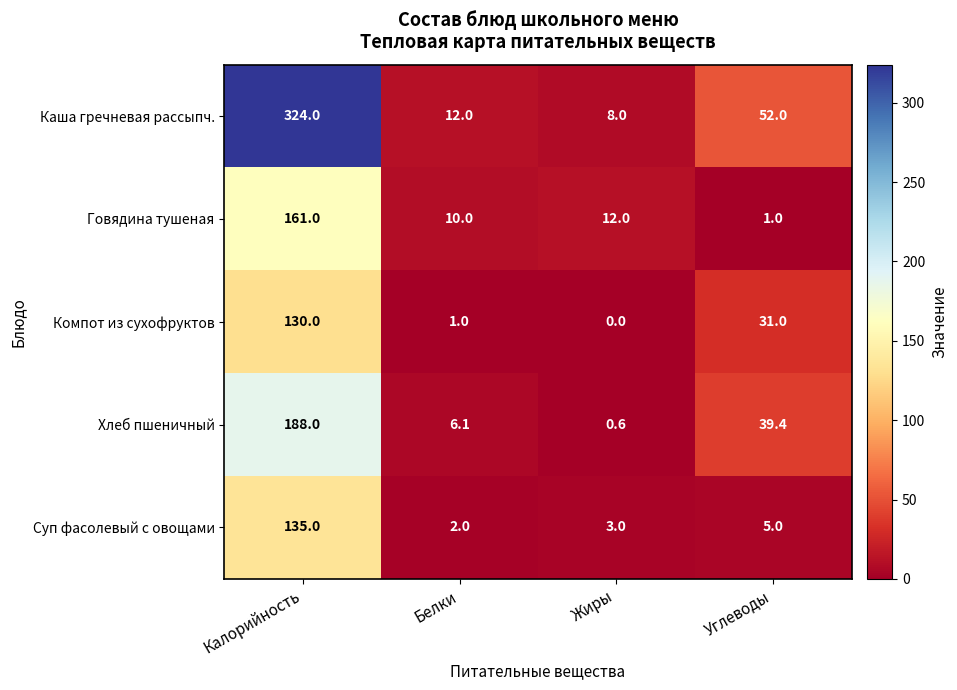

Reading left to right, what are all the values shown in this chart?

Каша гречневая рассыпч.: 324.0	12.0	8.0	52.0
Говядина тушеная: 161.0	10.0	12.0	1.0
Компот из сухофруктов: 130.0	1.0	0.0	31.0
Хлеб пшеничный: 188.0	6.1	0.6	39.4
Суп фасолевый с овощами: 135.0	2.0	3.0	5.0